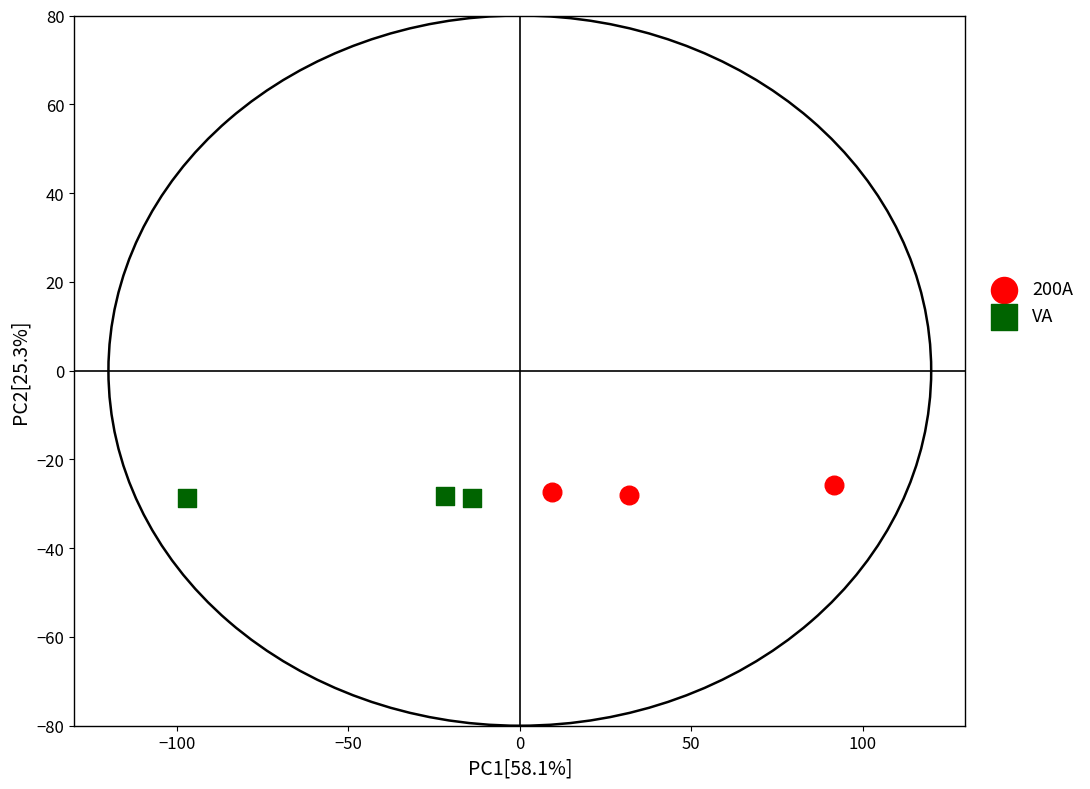

Which series has the widest spread of Y values?

200A